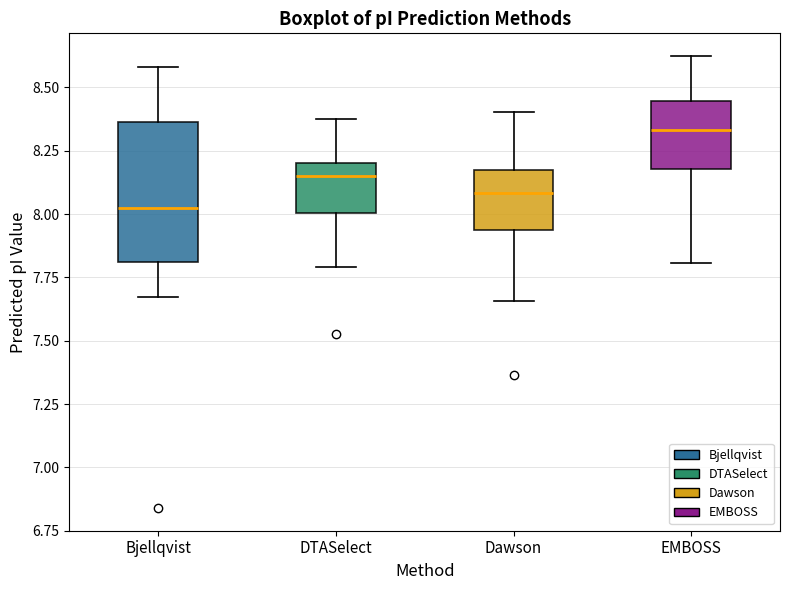

Comparing the boxes themselves (not the whiskers), which one is the tallest?

Bjellqvist